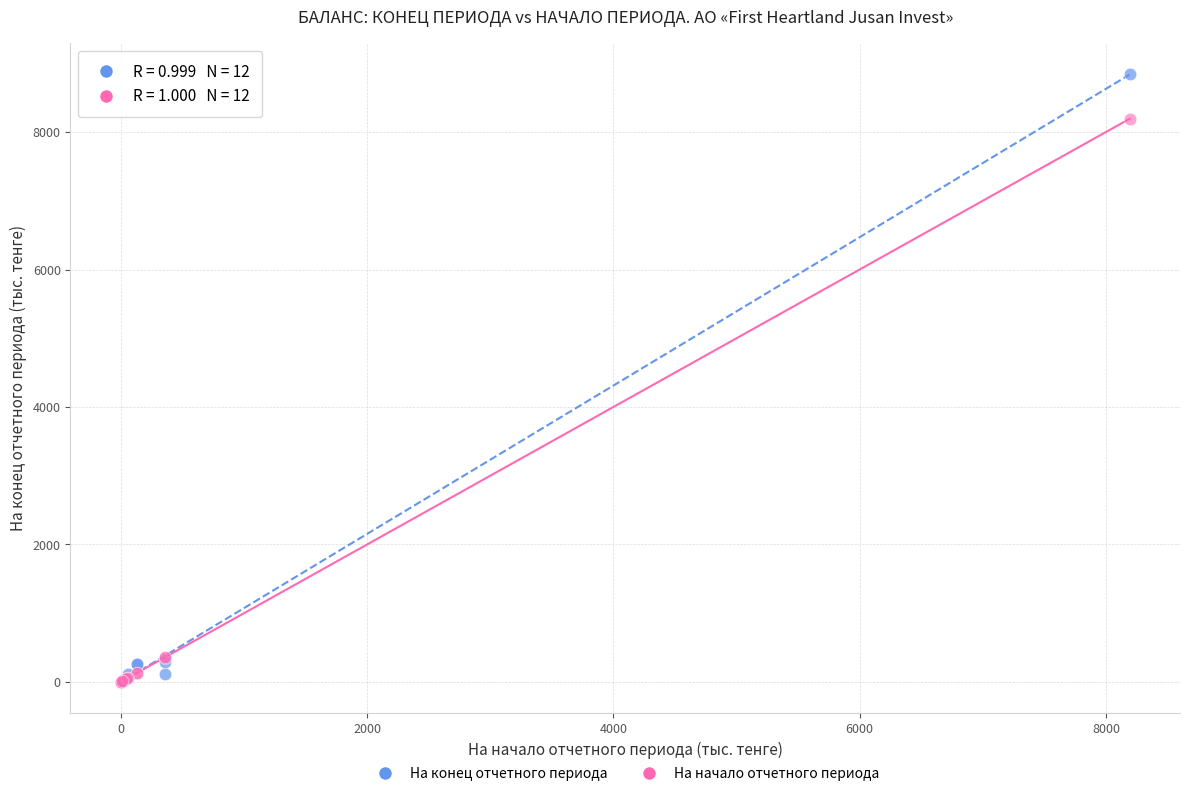

In the На конец отчетного периода series, what Y value is closest to 4423?

297.3